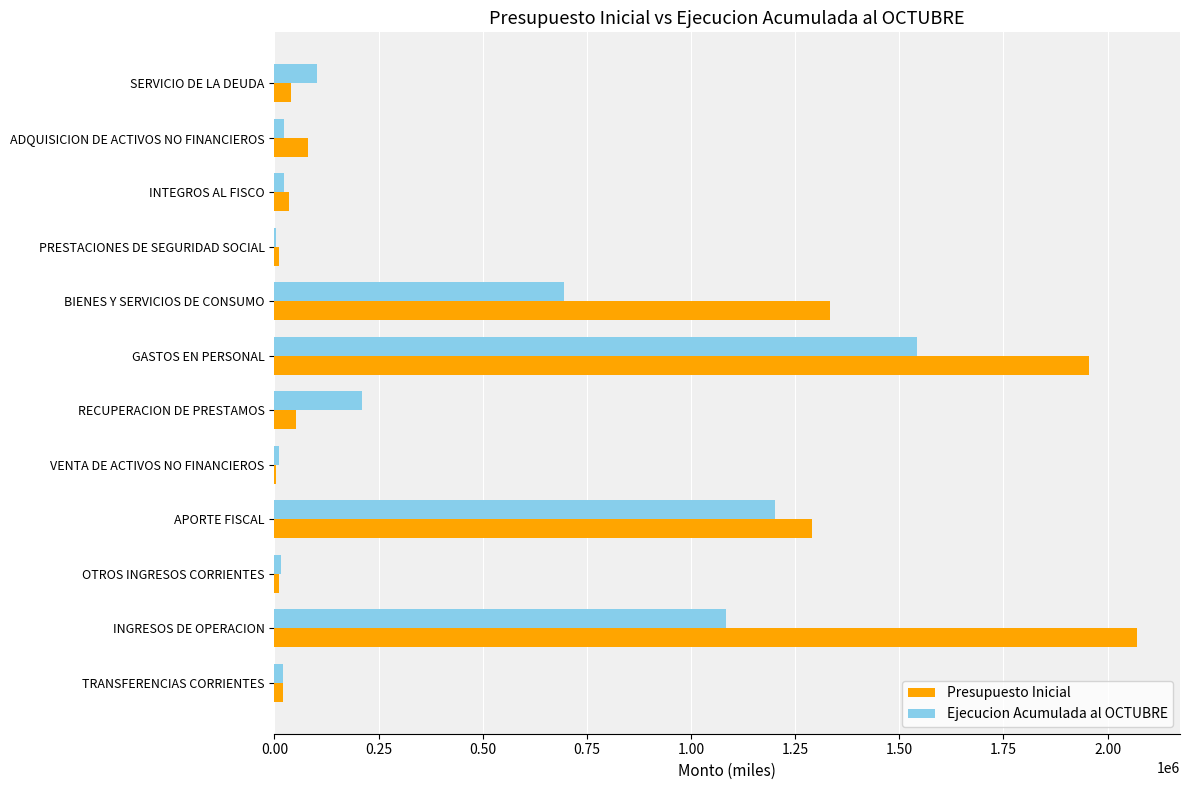

What is the maximum value for Presupuesto Inicial?

2070294